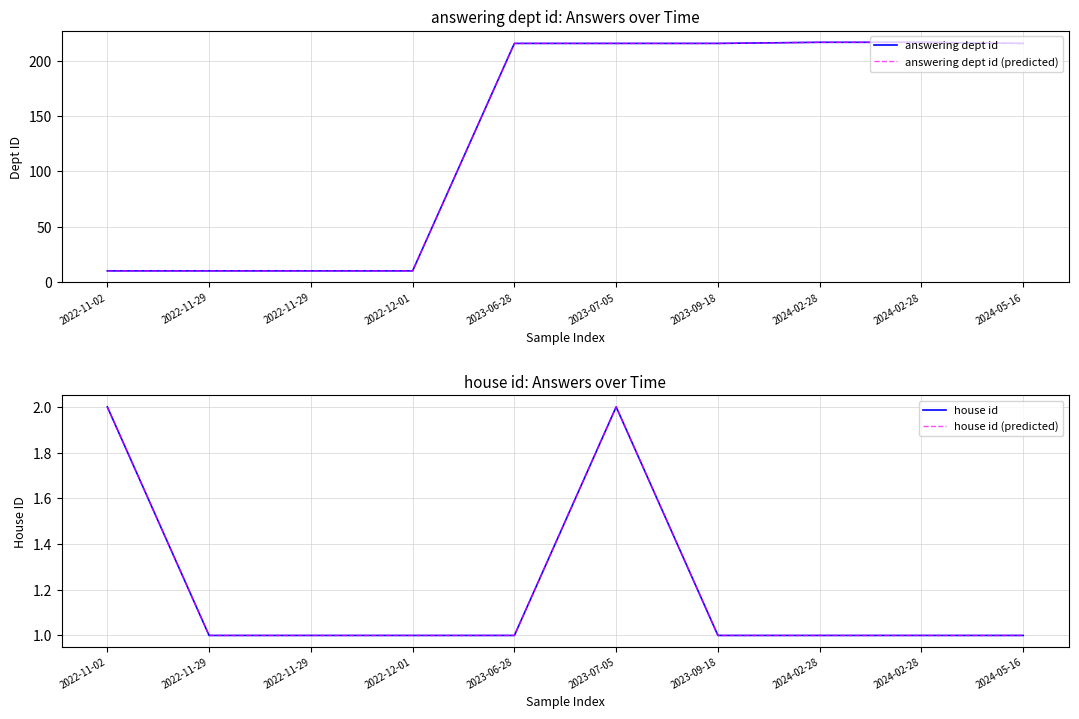

The value of house id (predicted) at 2024-02-28 is 2. True or false?

False